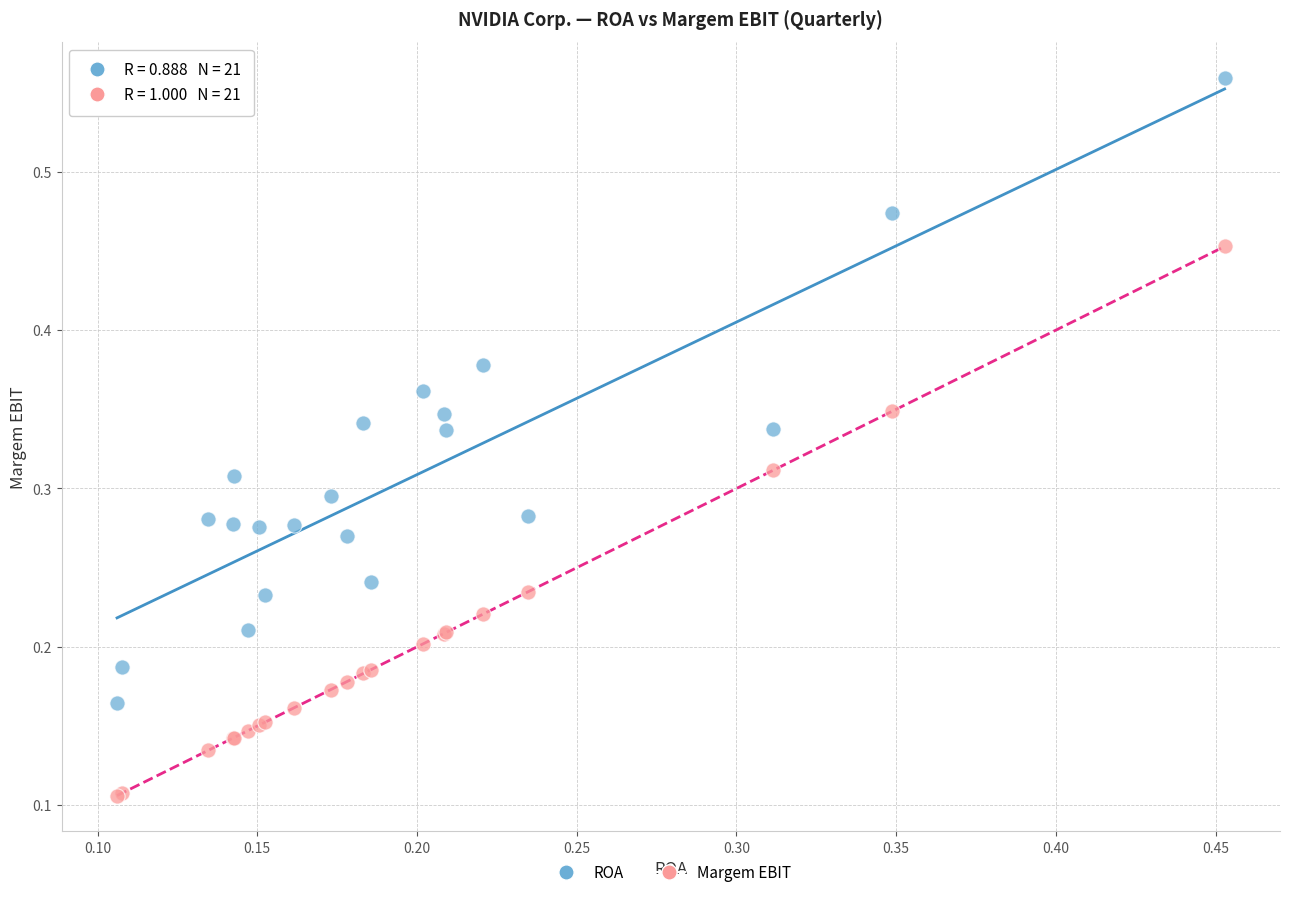

Which series reaches the minimum Y coordinate?

Margem EBIT